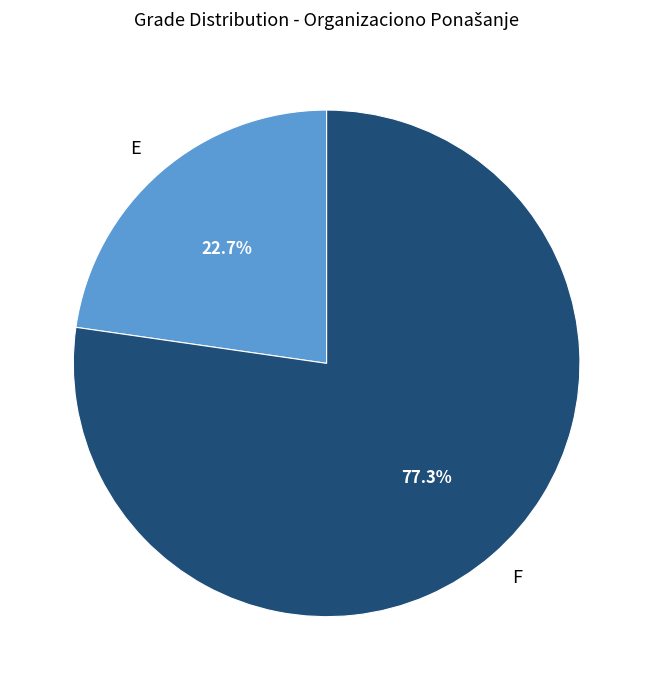

Rank the categories by value from highest to lowest.

F, E